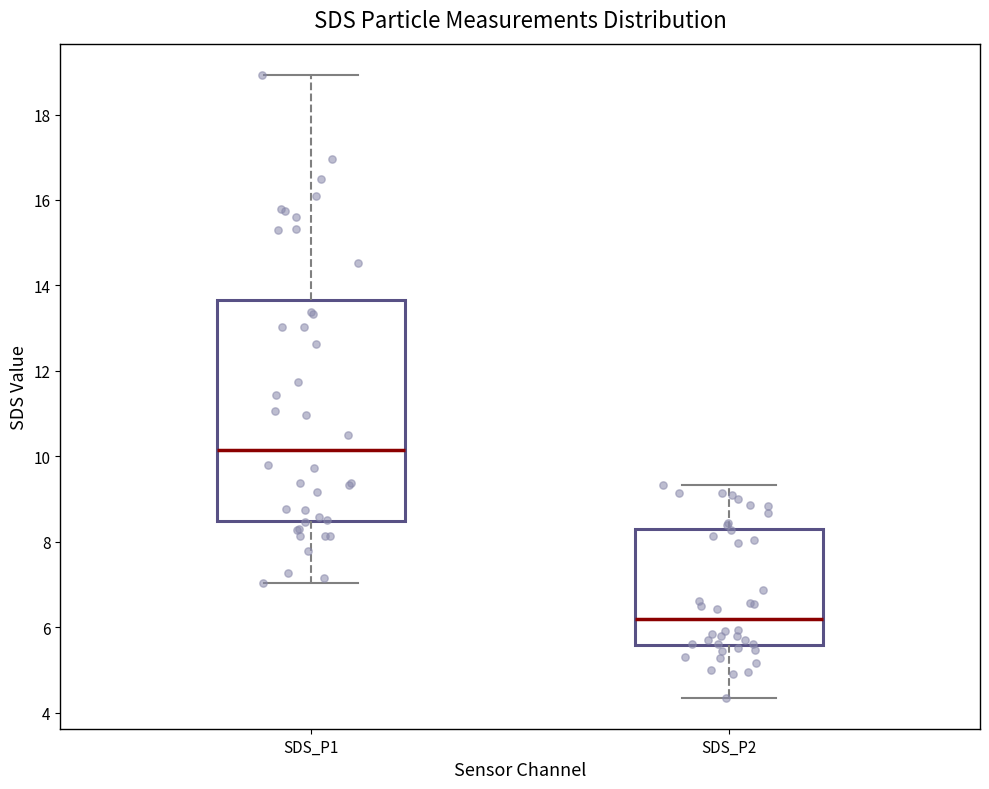

Comparing the boxes themselves (not the whiskers), which one is the tallest?

SDS_P1